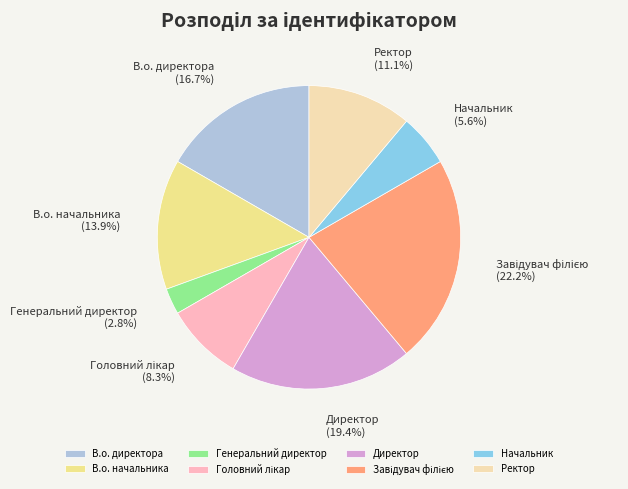

To the nearest percent, what percentage of the pie is Ректор?

11%